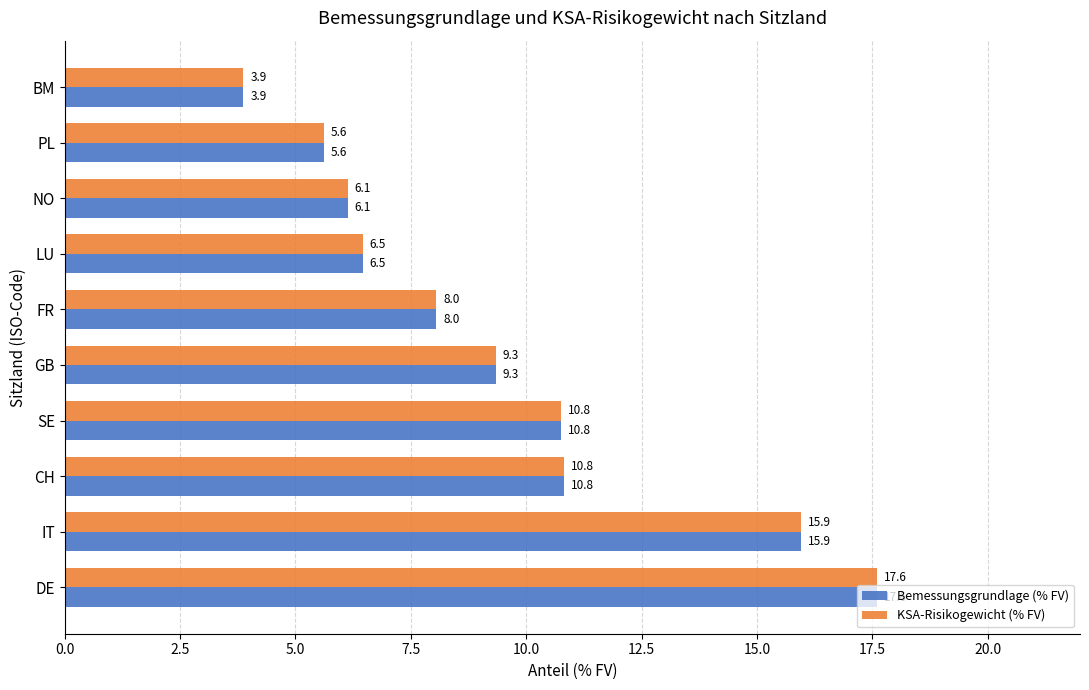

What is the difference between the maximum and minimum values in the Bemessungsgrundlage (% FV) series?

13.7